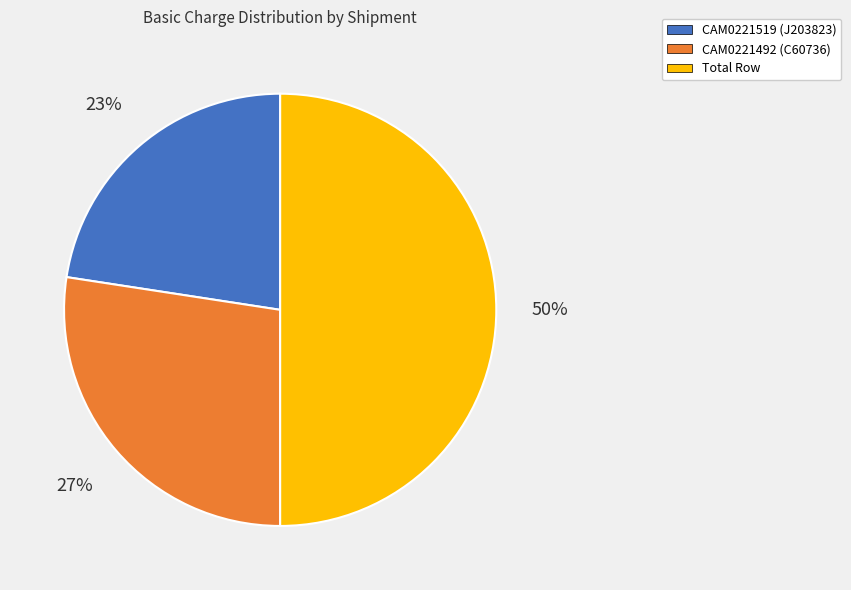

Combined, do Total Row and CAM0221519 (J203823) account for over 50%?

Yes